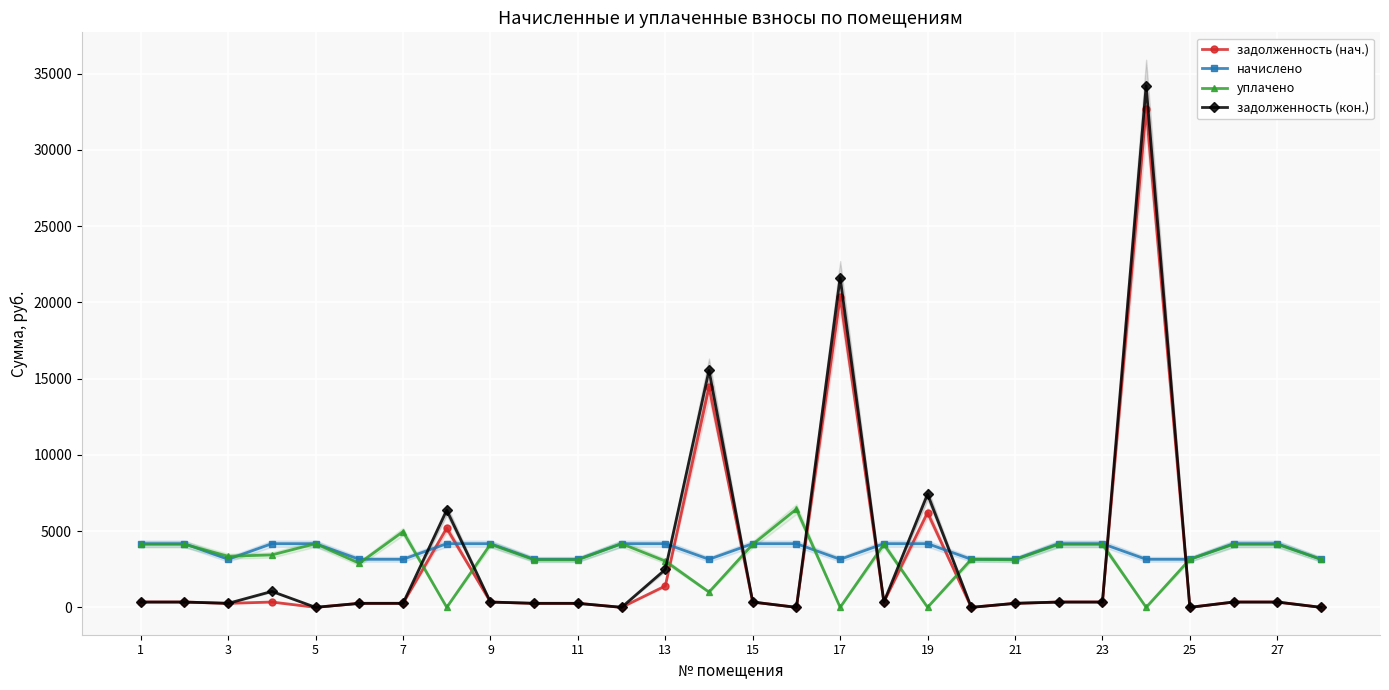

Which series has the largest range (max minus min)?

задолженность (кон.)